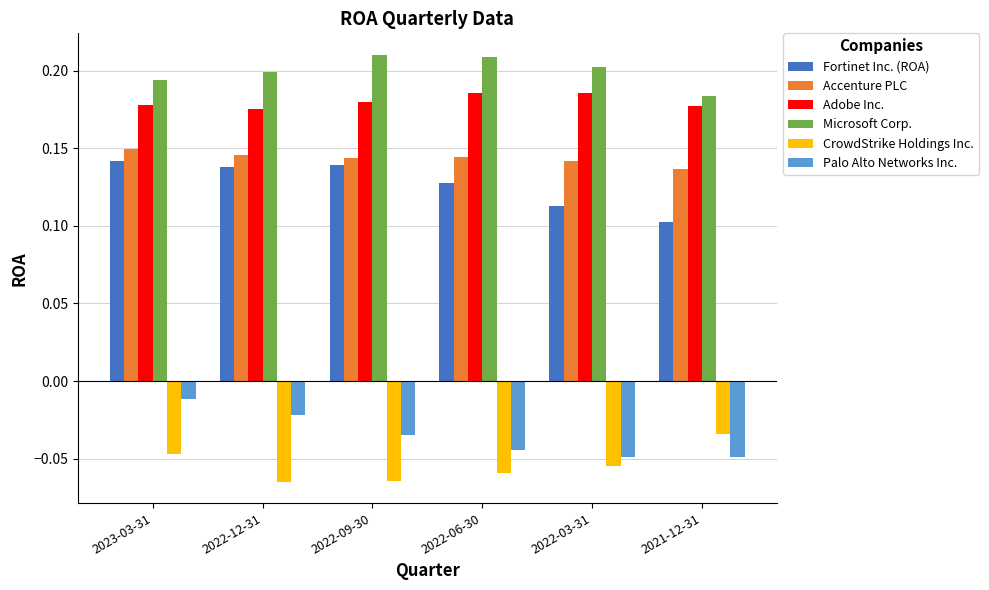

At 2022-03-31, list the series in order from smallest to largest.

CrowdStrike Holdings Inc., Palo Alto Networks Inc., Fortinet Inc. (ROA), Accenture PLC, Adobe Inc., Microsoft Corp.